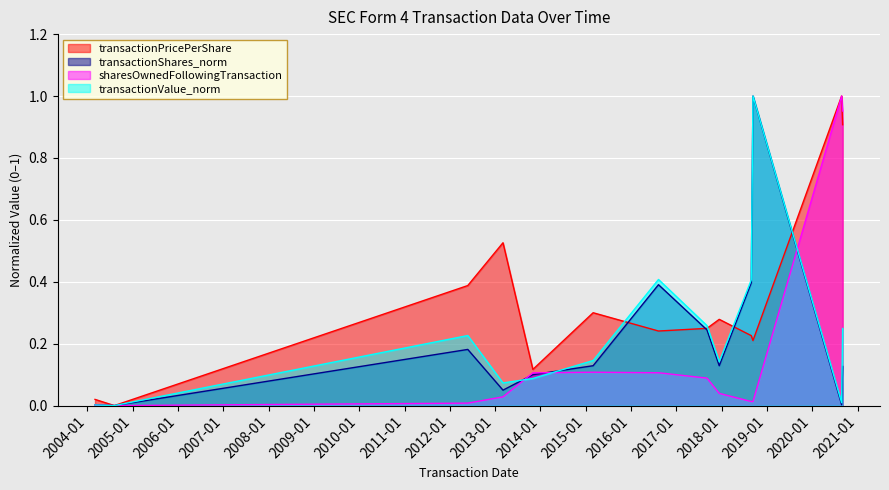

Is the value of transactionValue_norm at 2004-03-02 greater than the value of transactionPricePerShare at 2018-09-11?

No